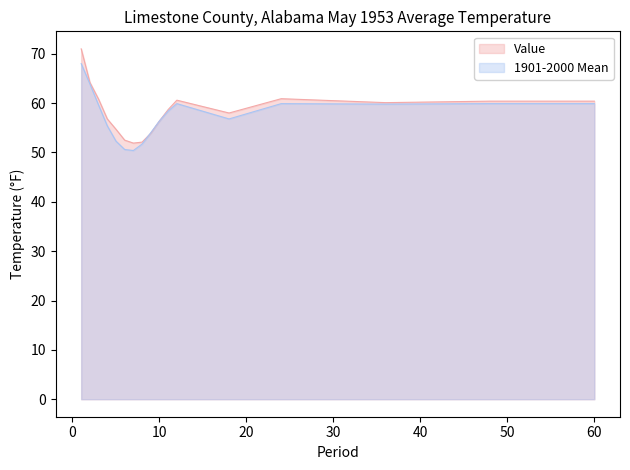

What is the minimum value shown in the chart?

50.4